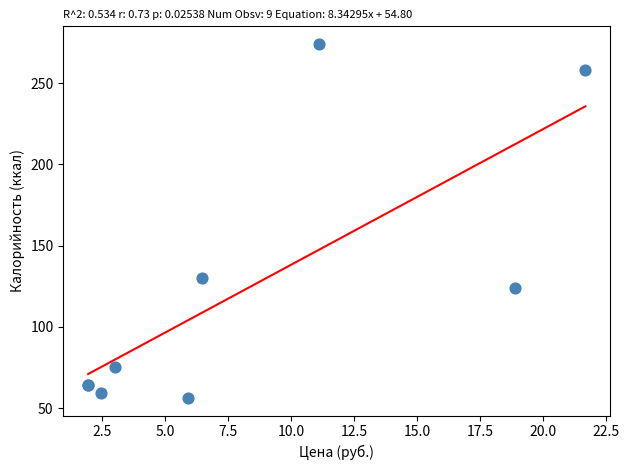

What Y value in the scatter plot is closest to 165?

130.0